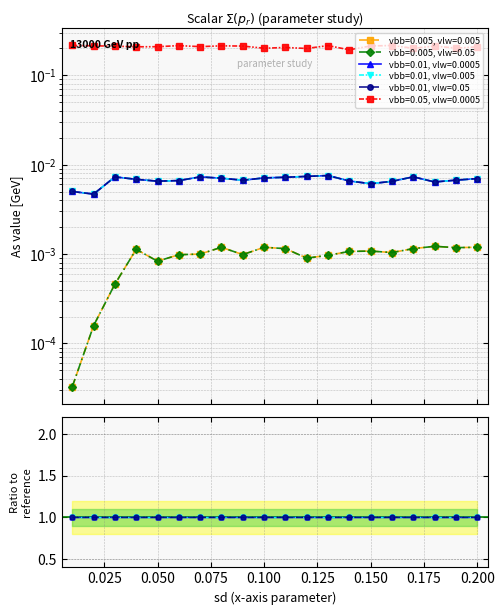

Reading right to left, transcribe all the data shown in this chart.

vbb=0.005, vlw=0.005: 0.2=0.0	0.19=0.0	0.18=0.0	0.17=0.0	0.16=0.0	0.15=0.0	0.14=0.0	0.13=0.0	0.12=0.0	0.11=0.0	0.1=0.0	0.09=0.0	0.08=0.0	0.07=0.0	0.06=0.0	0.05=0.0	0.04=0.0	0.03=0.0	0.02=0.0	0.01=0.0
vbb=0.005, vlw=0.05: 0.2=0.0	0.19=0.0	0.18=0.0	0.17=0.0	0.16=0.0	0.15=0.0	0.14=0.0	0.13=0.0	0.12=0.0	0.11=0.0	0.1=0.0	0.09=0.0	0.08=0.0	0.07=0.0	0.06=0.0	0.05=0.0	0.04=0.0	0.03=0.0	0.02=0.0	0.01=0.0
vbb=0.01, vlw=0.0005: 0.2=0.0	0.19=0.0	0.18=0.0	0.17=0.0	0.16=0.0	0.15=0.0	0.14=0.0	0.13=0.0	0.12=0.0	0.11=0.0	0.1=0.0	0.09=0.0	0.08=0.0	0.07=0.0	0.06=0.0	0.05=0.0	0.04=0.0	0.03=0.0	0.02=0.0	0.01=0.0
vbb=0.01, vlw=0.005: 0.2=0.0	0.19=0.0	0.18=0.0	0.17=0.0	0.16=0.0	0.15=0.0	0.14=0.0	0.13=0.0	0.12=0.0	0.11=0.0	0.1=0.0	0.09=0.0	0.08=0.0	0.07=0.0	0.06=0.0	0.05=0.0	0.04=0.0	0.03=0.0	0.02=0.0	0.01=0.0
vbb=0.01, vlw=0.05: 0.2=0.0	0.19=0.0	0.18=0.0	0.17=0.0	0.16=0.0	0.15=0.0	0.14=0.0	0.13=0.0	0.12=0.0	0.11=0.0	0.1=0.0	0.09=0.0	0.08=0.0	0.07=0.0	0.06=0.0	0.05=0.0	0.04=0.0	0.03=0.0	0.02=0.0	0.01=0.0
vbb=0.05, vlw=0.0005: 0.2=0.2	0.19=0.2	0.18=0.2	0.17=0.2	0.16=0.2	0.15=0.2	0.14=0.2	0.13=0.2	0.12=0.2	0.11=0.2	0.1=0.2	0.09=0.2	0.08=0.2	0.07=0.2	0.06=0.2	0.05=0.2	0.04=0.2	0.03=0.2	0.02=0.2	0.01=0.2